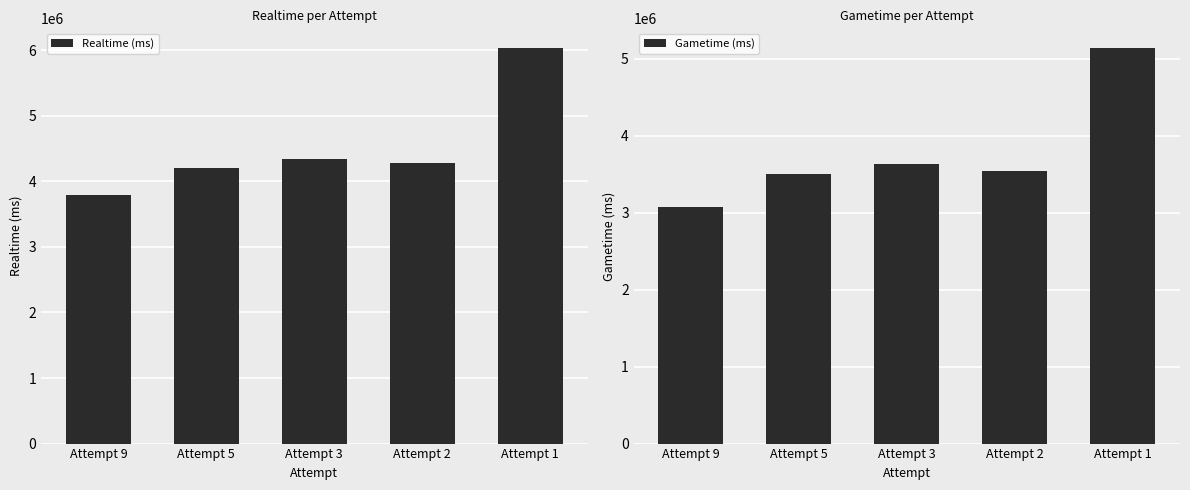

Which series has the largest range (max minus min)?

Realtime (ms)